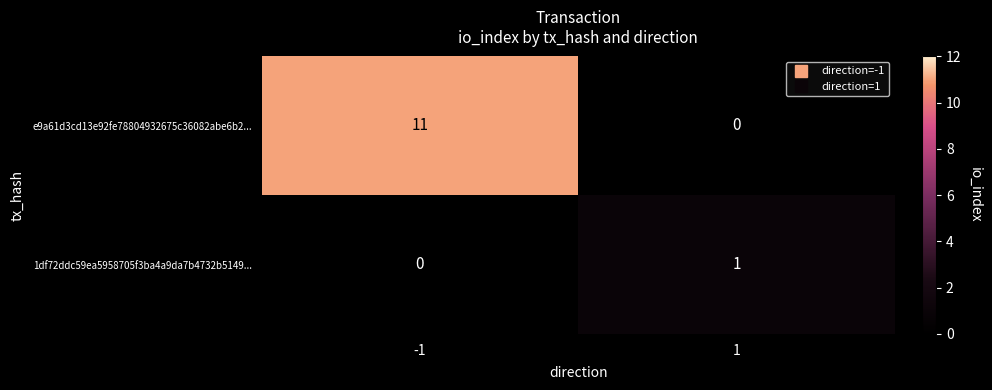

Reading left to right, transcribe all the data shown in this chart.

e9a61d3cd13e92fe78804932675c36082abe6b2...: 11	0
1df72ddc59ea5958705f3ba4a9da7b4732b5149...: 0	1